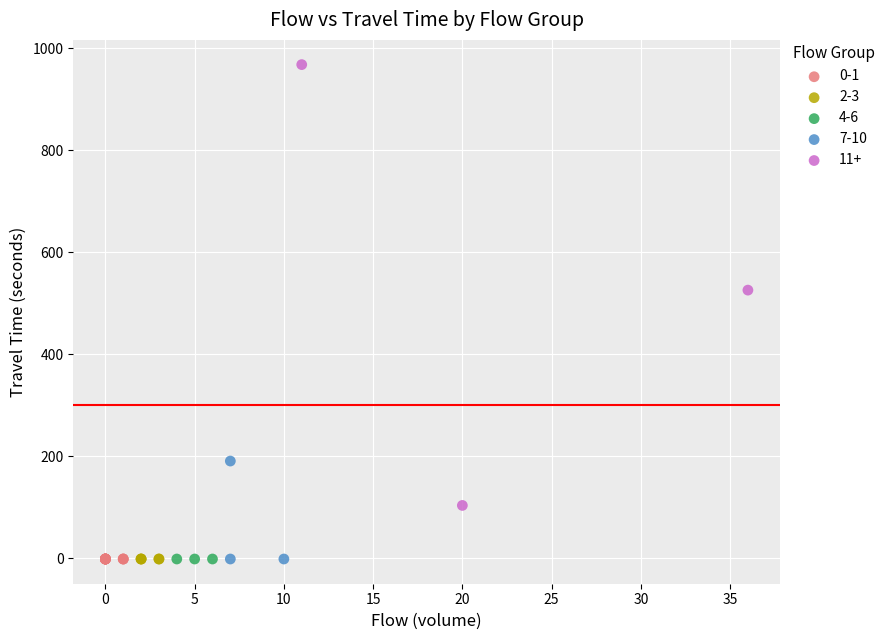

Which series reaches the maximum Y coordinate?

11+